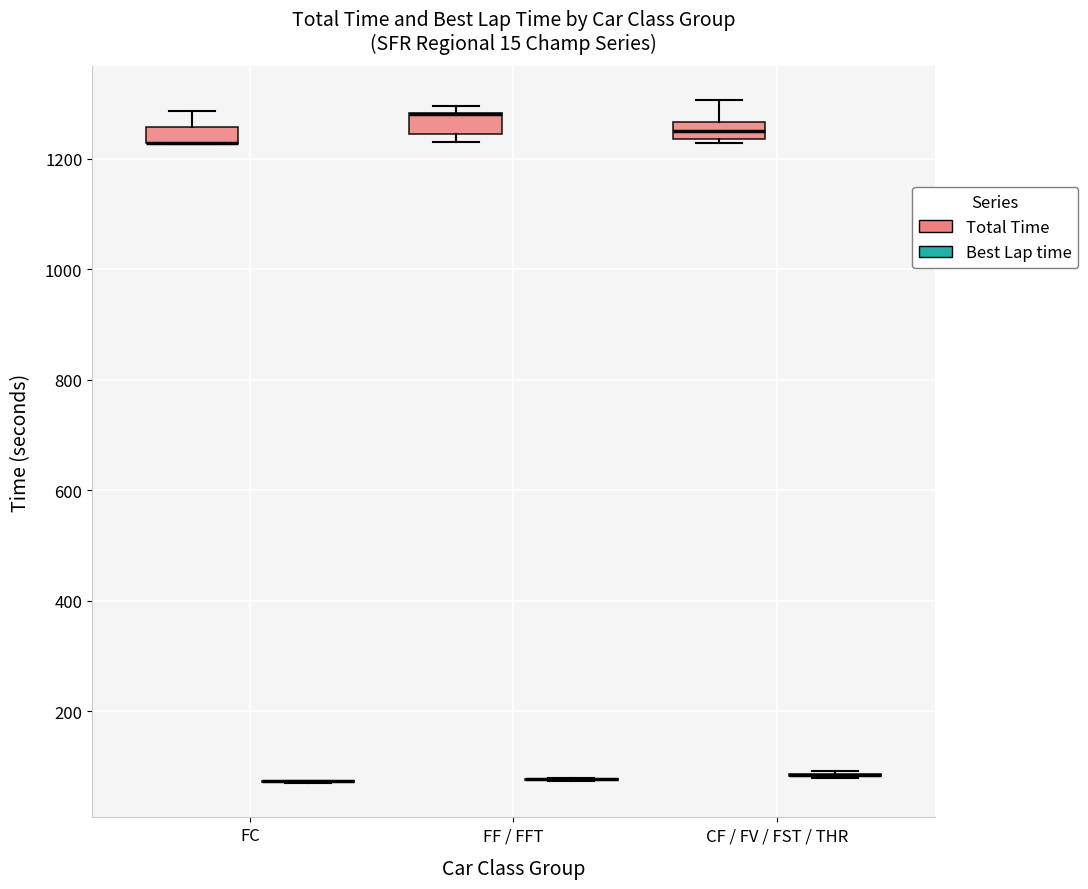

Where is the upper edge of the box for FF / FFT (Total Time) on the y-axis? The values are not printed on the chart, so give them approximately, as read against the axis.

1280